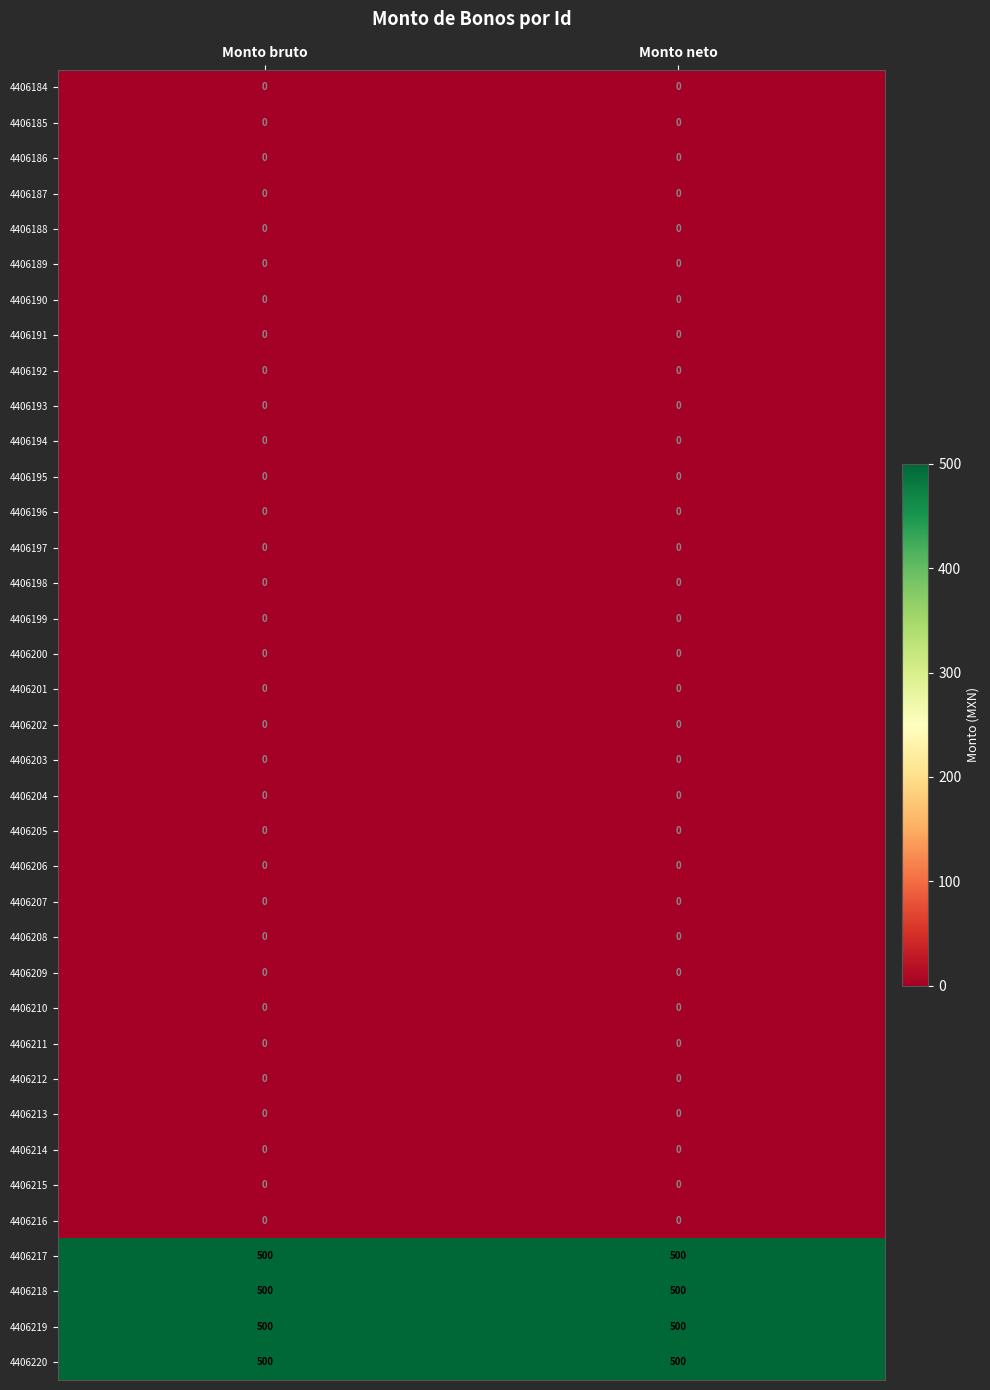

What is the total value across all series at Monto neto?

2000